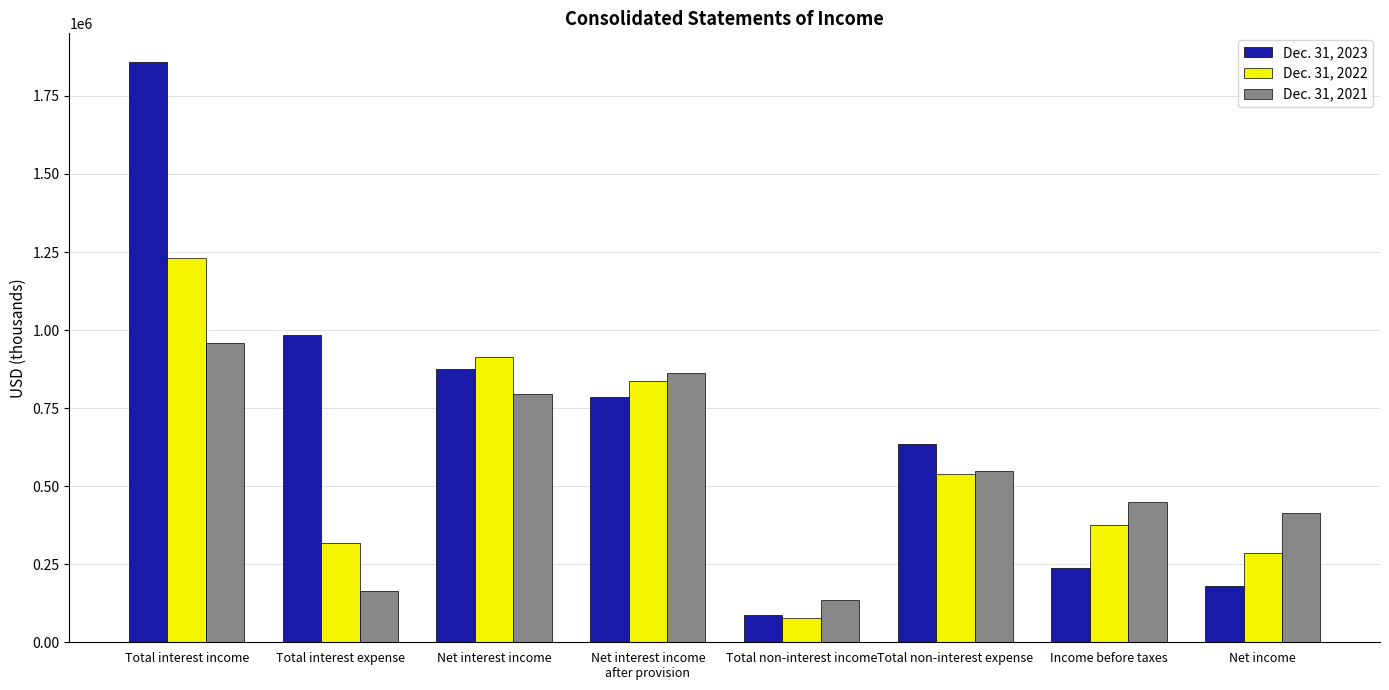

What is the approximate value of Dec. 31, 2021 at Total non-interest income, to the nearest 10?

134150